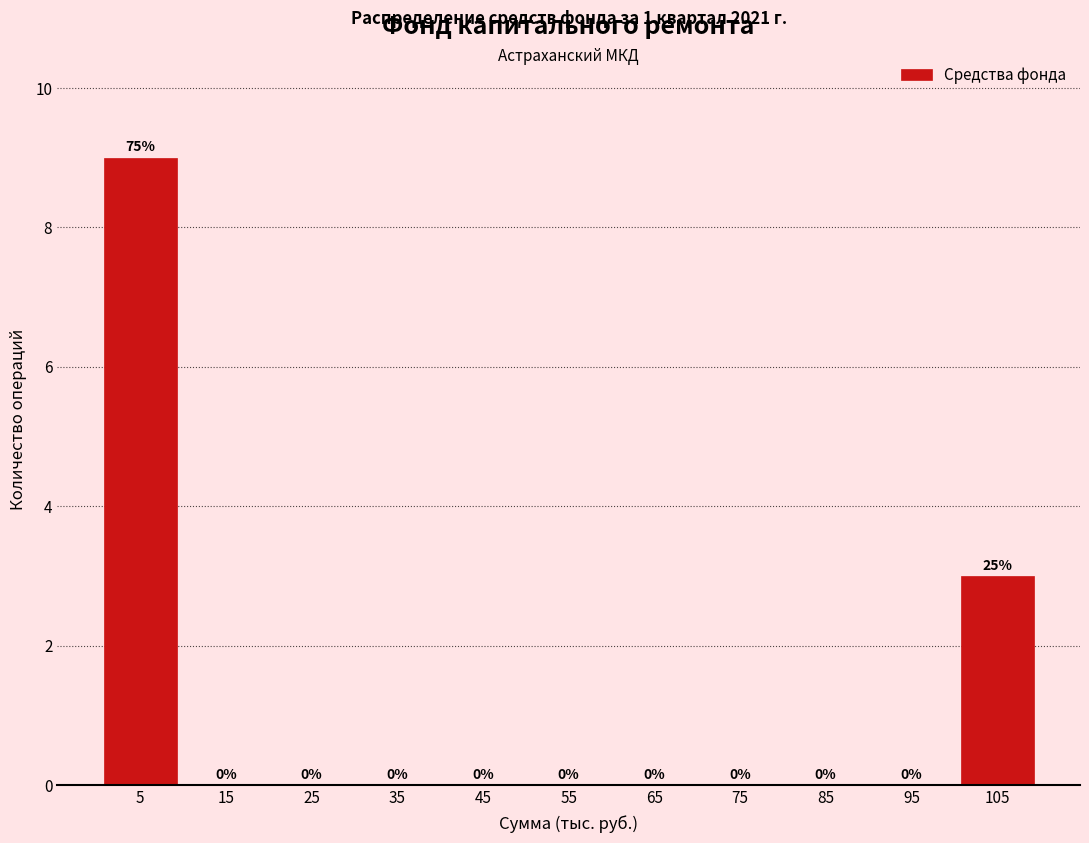

Which range on the x-axis has the tallest bar?

0 to 10